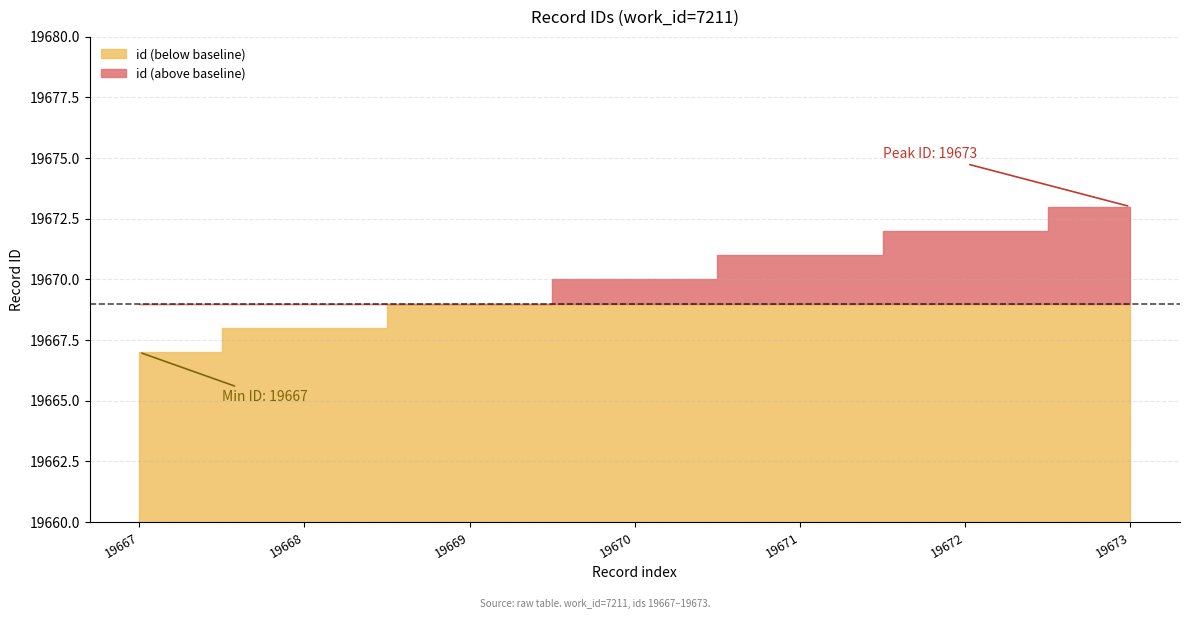

What is the approximate value at 19670?

19670